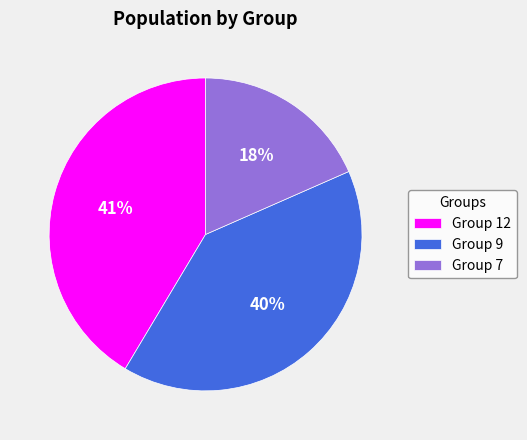

What is the smallest slice in the pie chart?

Group 7